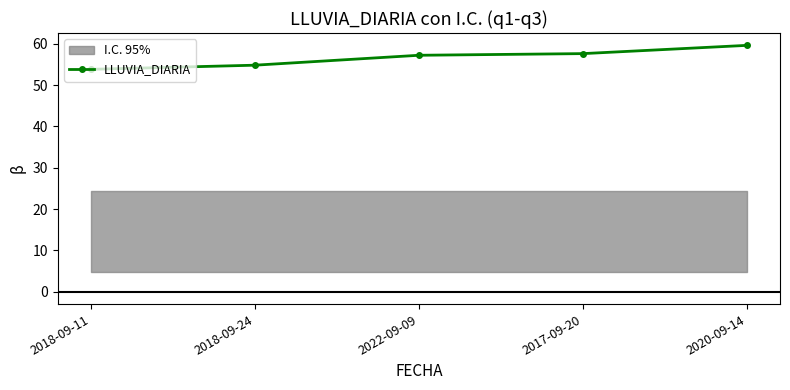

Reading left to right, what are all the values shown in this chart?

2018-09-11=53.8	2018-09-24=54.8	2022-09-09=57.2	2017-09-20=57.6	2020-09-14=59.6